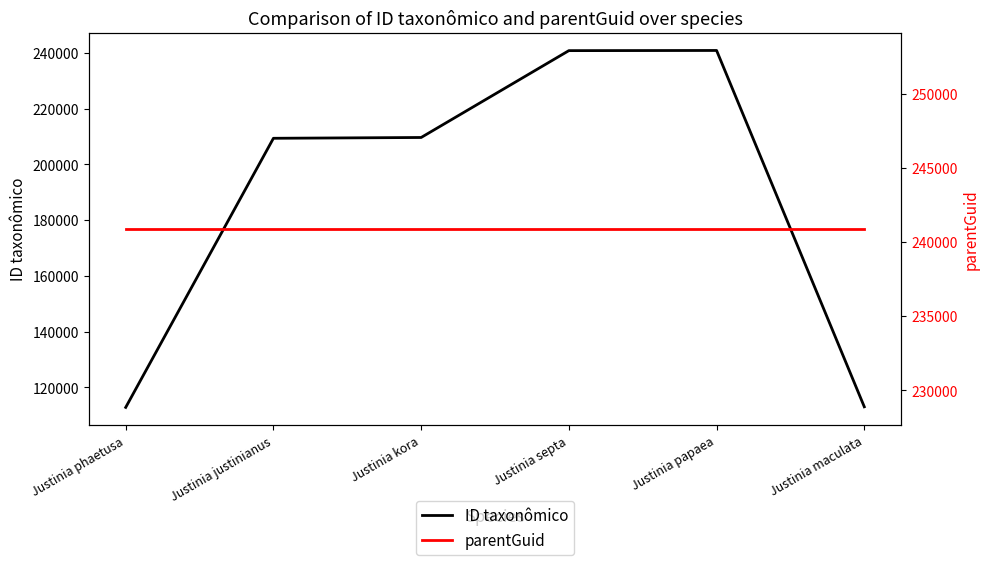

What is the label of the 6th point from the right?

Justinia phaetusa